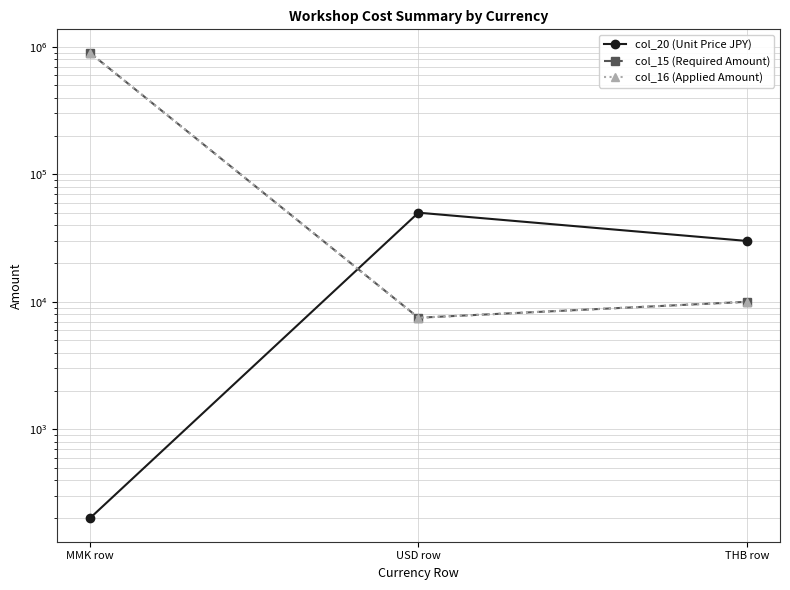

List the labels in order of col_16 (Applied Amount) value, smallest first.

USD row, THB row, MMK row